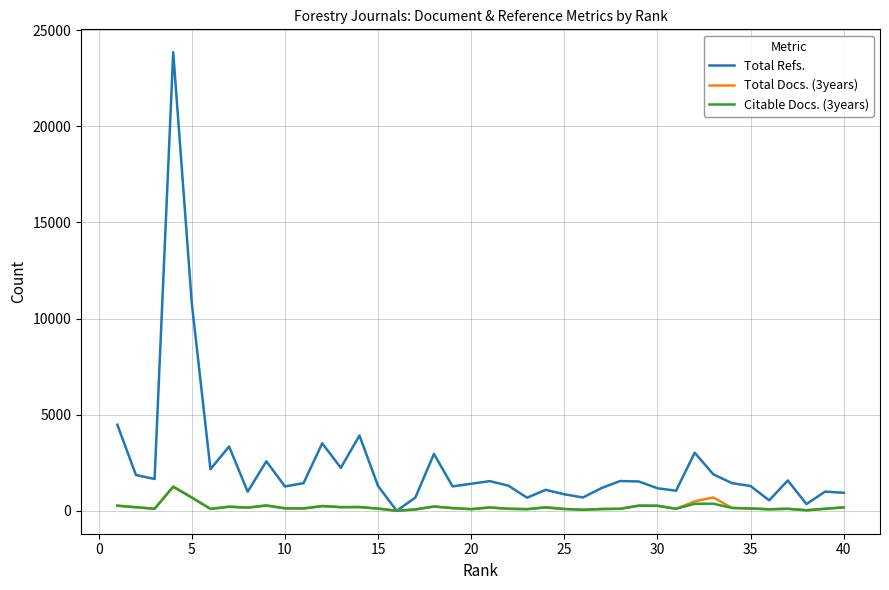

Which series has the widest spread of values?

Total Refs.